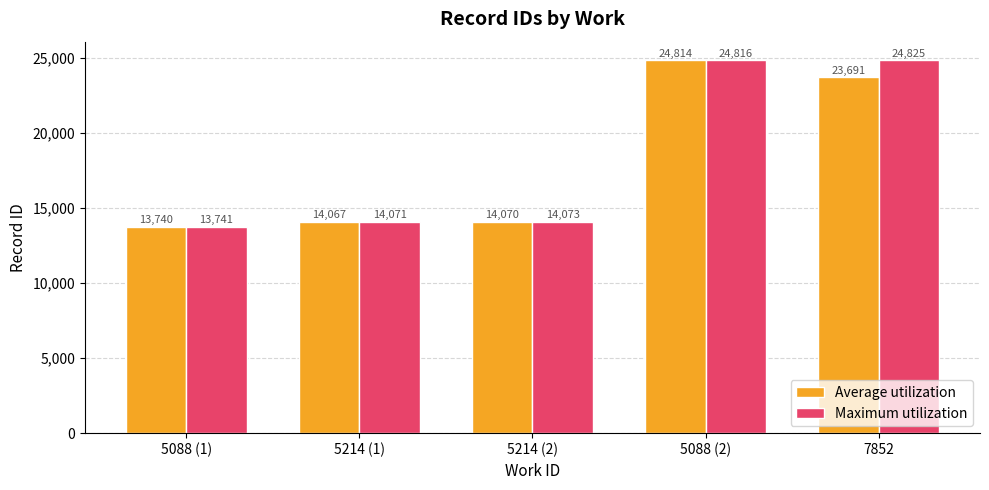

Reading left to right, extract all data points from this chart.

Average utilization: 5088 (1)=13740	5214 (1)=14067	5214 (2)=14070	5088 (2)=24814	7852=23691
Maximum utilization: 5088 (1)=13741	5214 (1)=14071	5214 (2)=14073	5088 (2)=24816	7852=24825